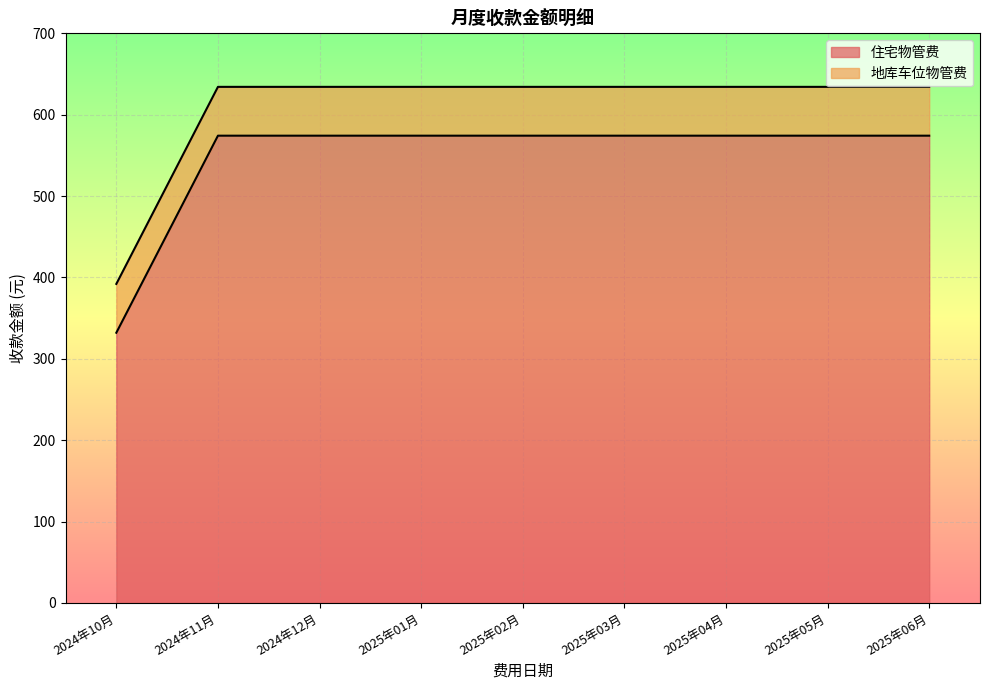

True or false: there are more than 1 points higher than both neighbors.

False